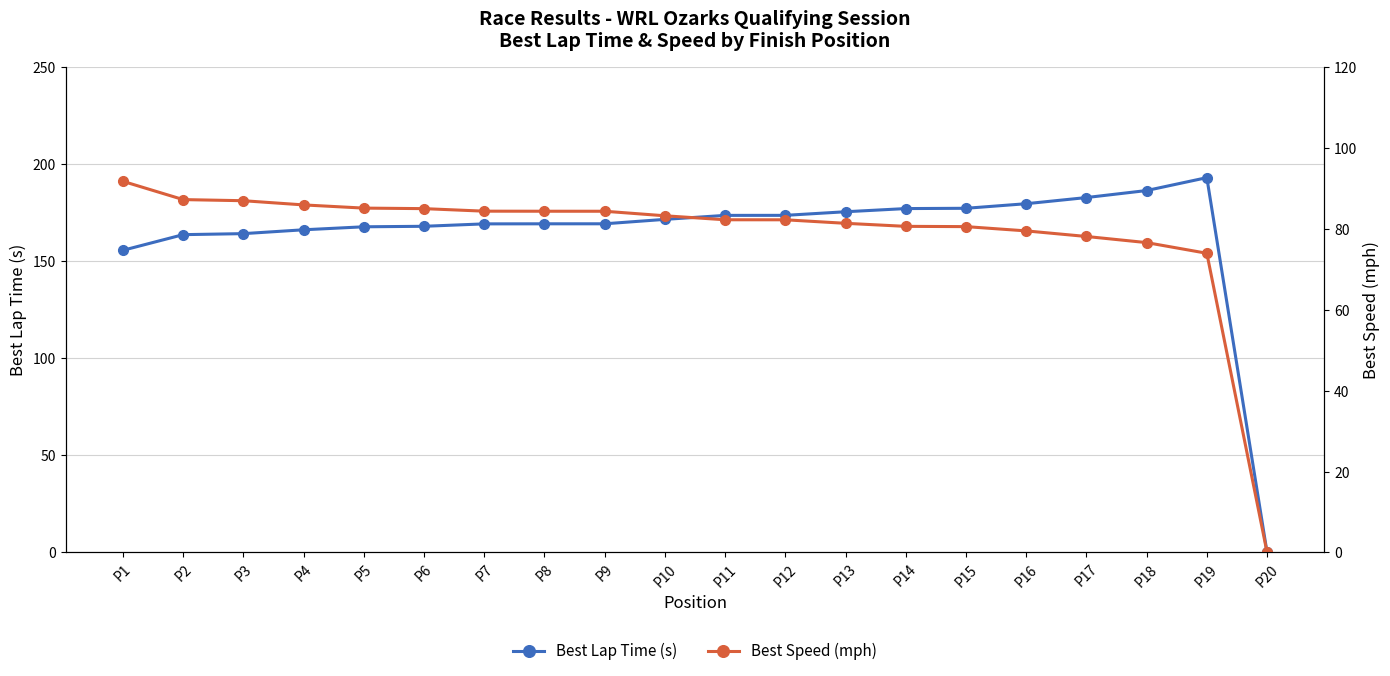

What is the approximate value of Best Lap Time (s) at P15?

177.3